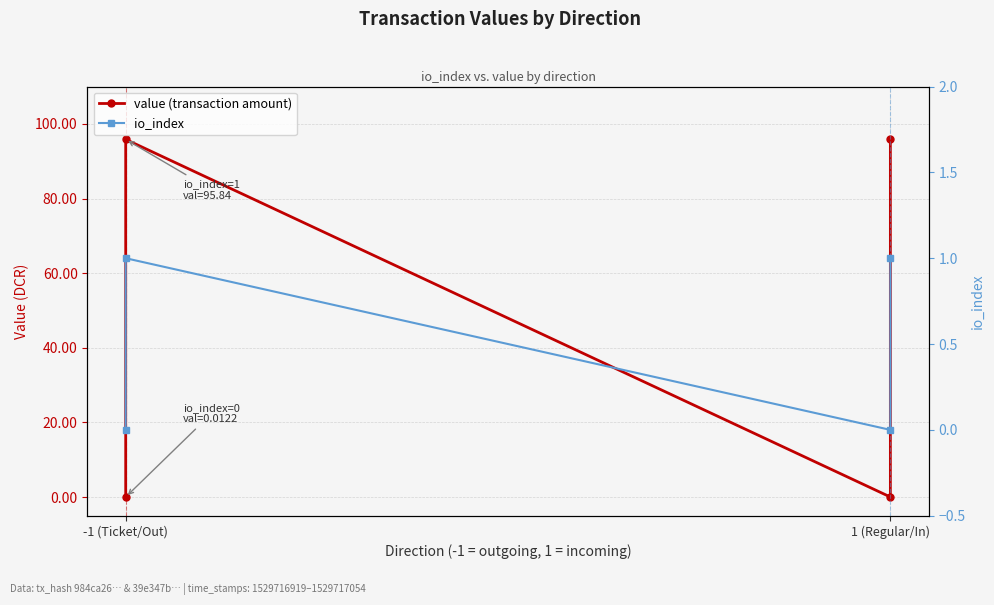

True or false: value (transaction amount) and io_index cross at least once.

False